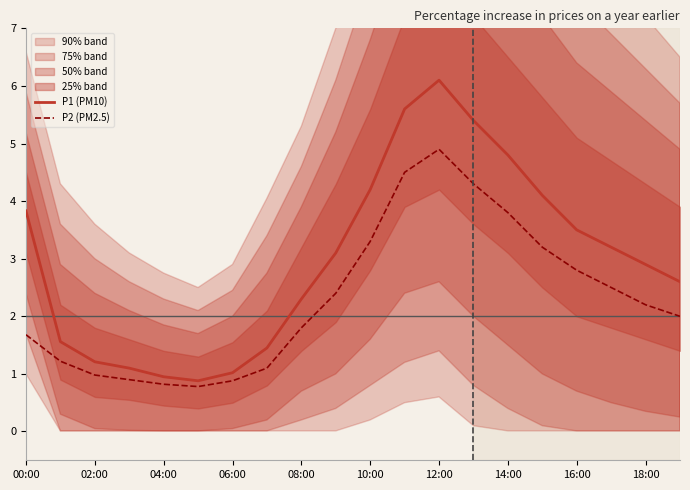

Where is the first local maximum for P1 (PM10)?

12:00